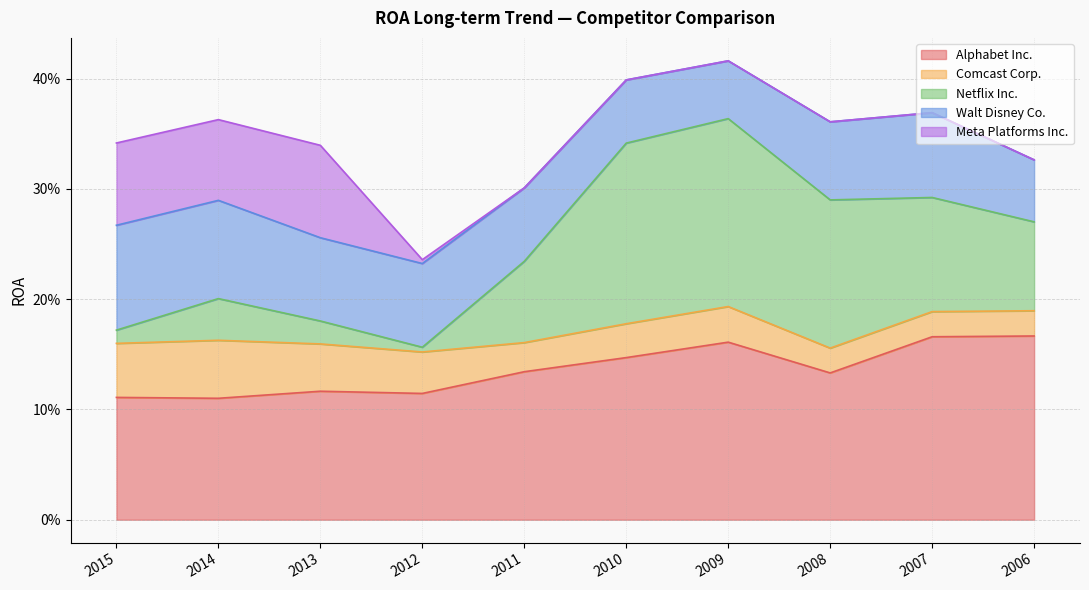

At which label is Comcast Corp. closest to 0?

2008